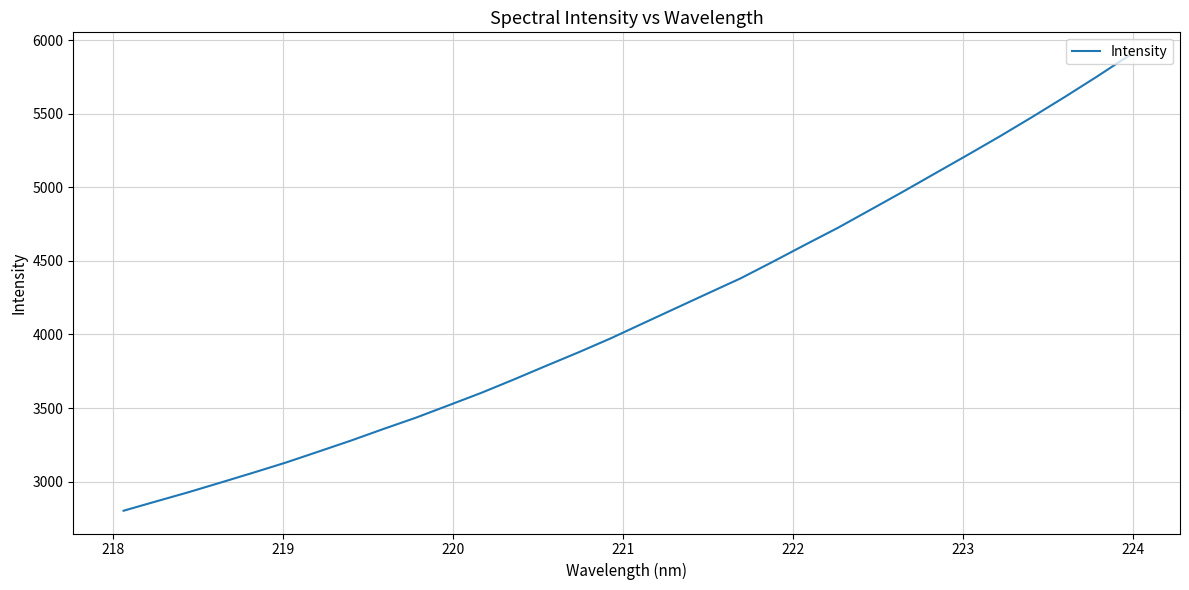

What is the sum of all values?

132479.4